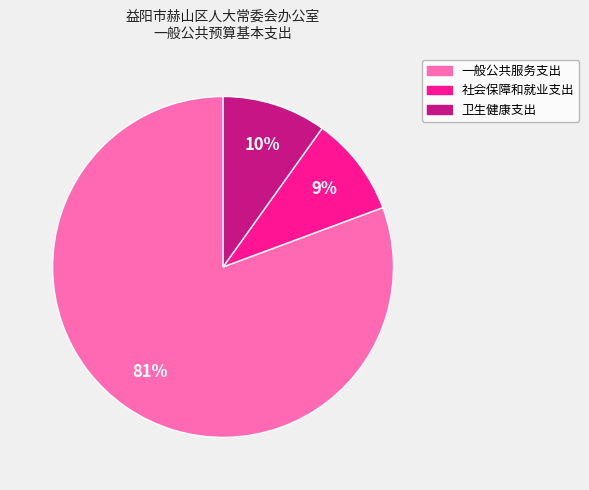

How many slices are in this pie chart?

3